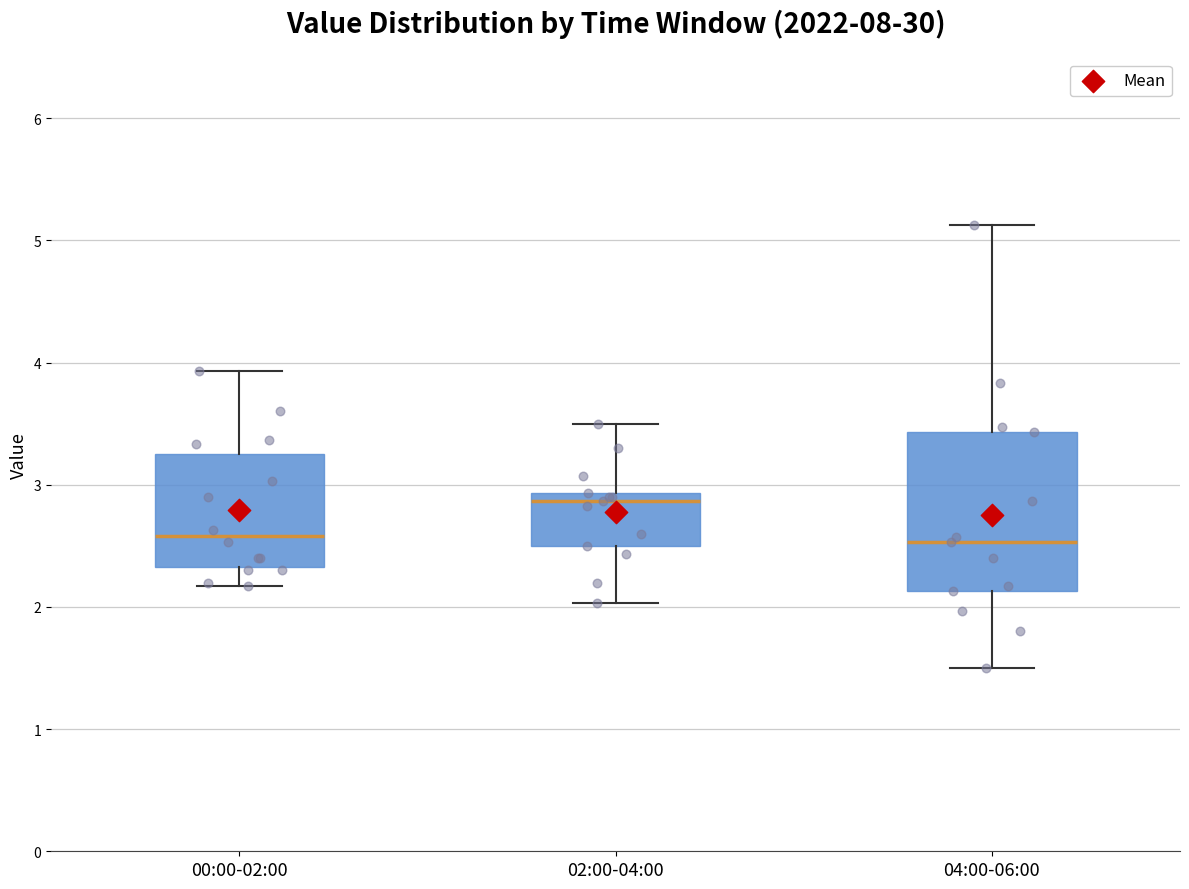

Where does the upper whisker of the box for 02:00-04:00 end on the y-axis? The values are not printed on the chart, so give them approximately, as read against the axis.

3.5